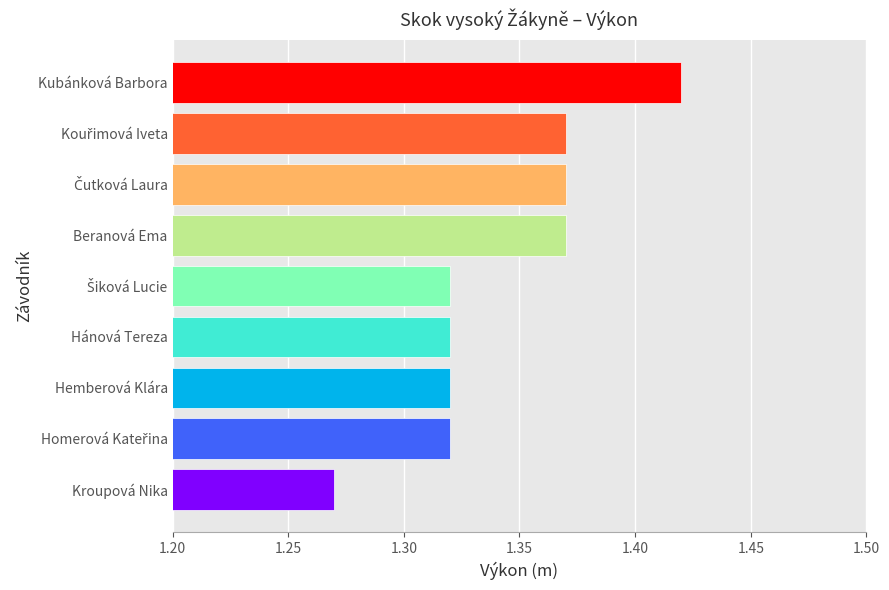

Which category has the lowest value across all series?

Kroupová Nika